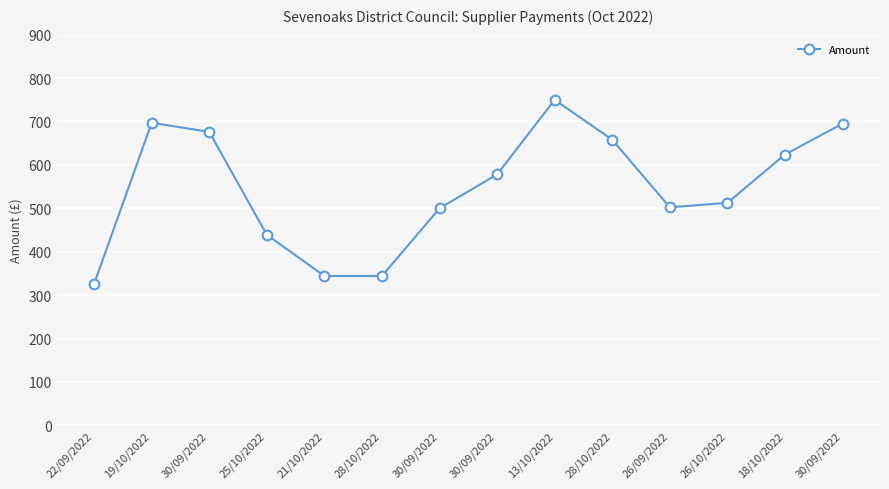

Which label corresponds to the smallest value in the chart?

22/09/2022